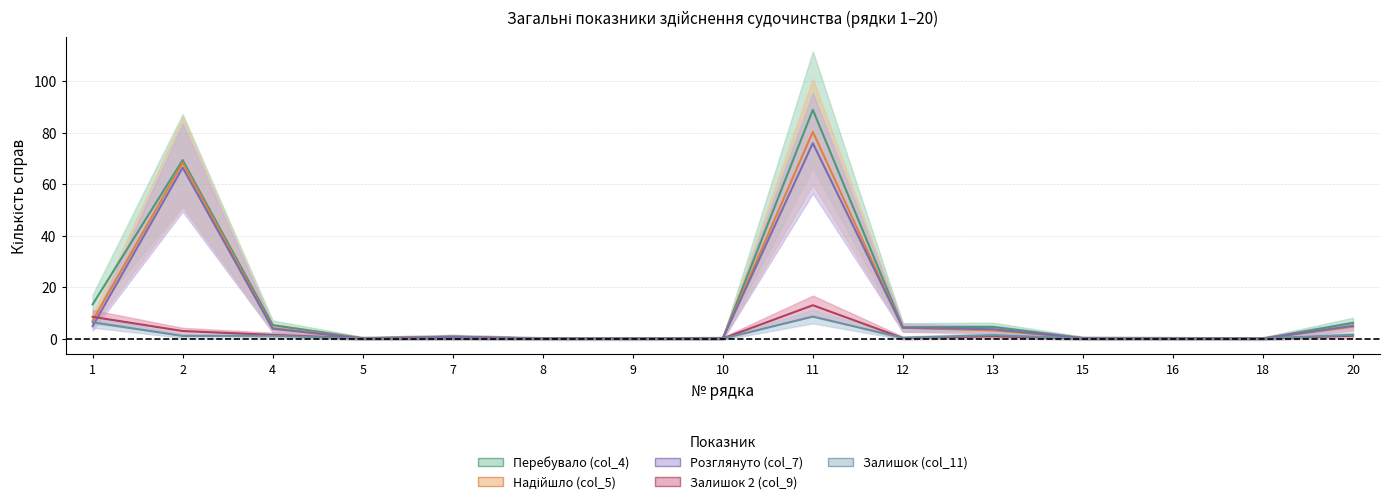

Which has a higher value, 7 or 9?

7